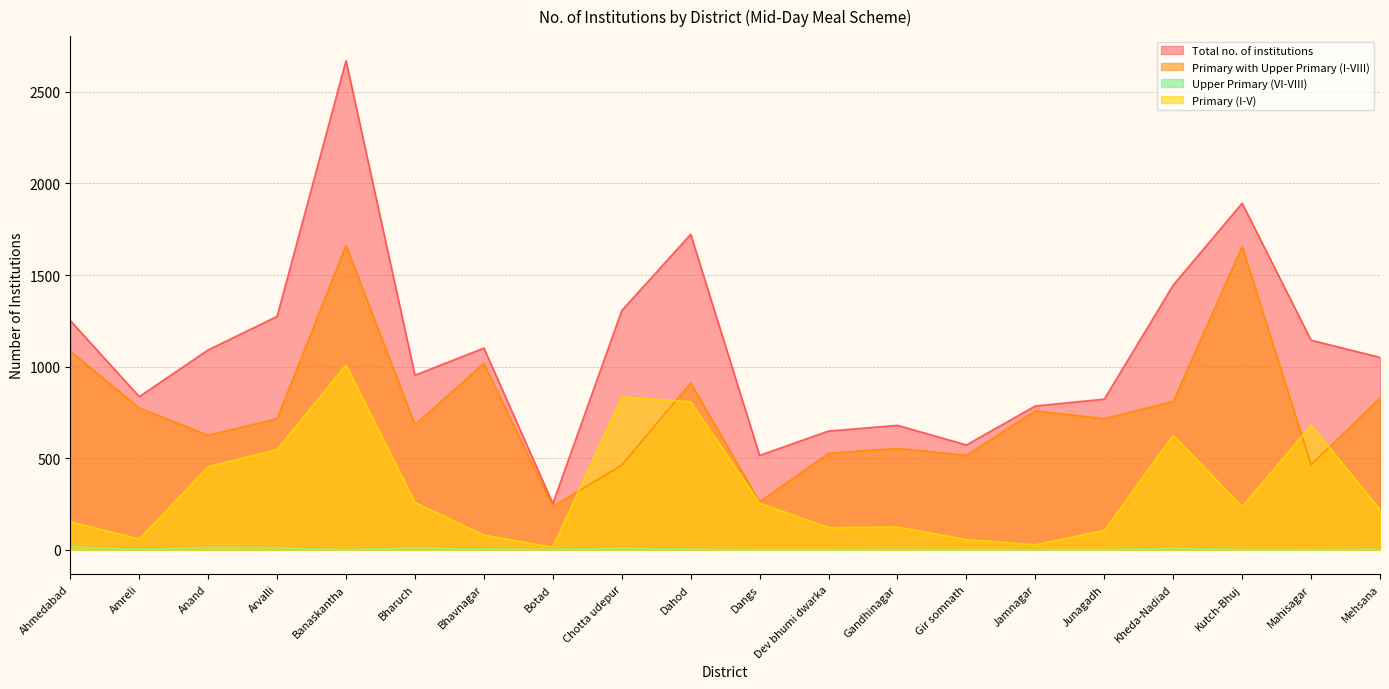

True or false: Primary with Upper Primary (I-VIII) and Upper Primary (VI-VIII) cross at least once.

False